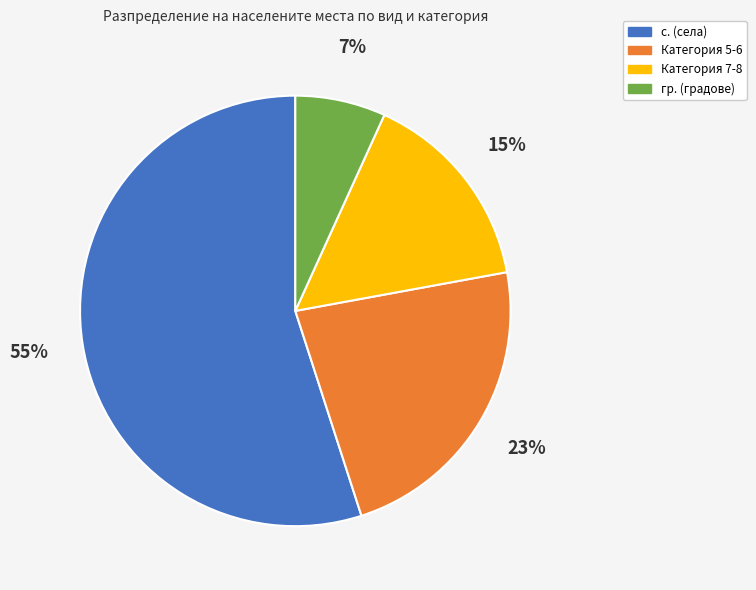

Is there a majority slice in this chart?

Yes